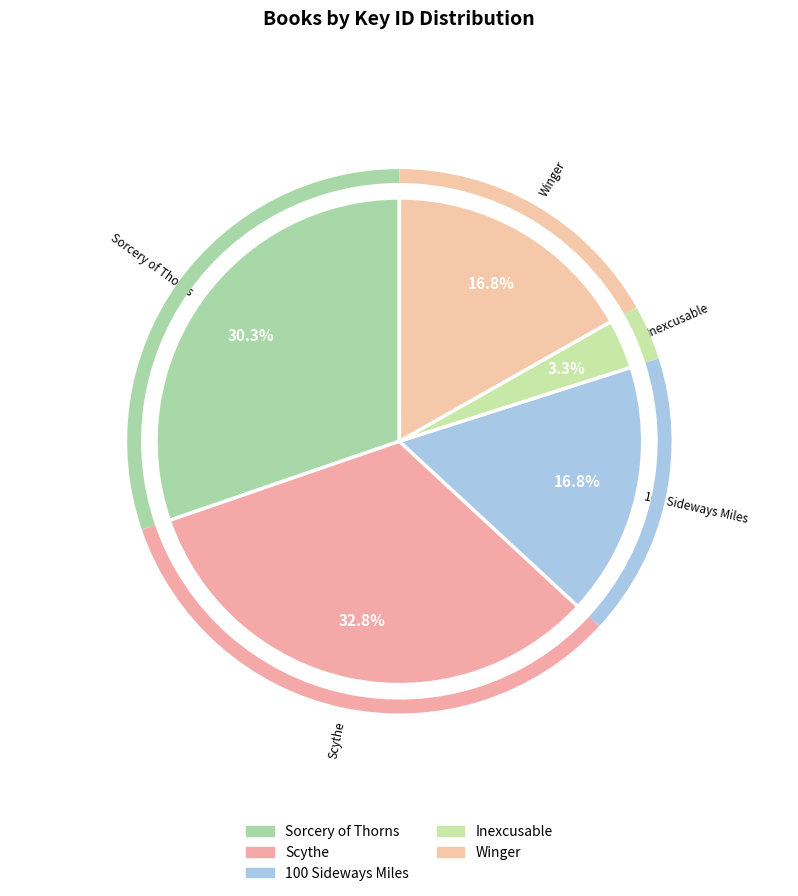

How many segments does this pie chart have?

5